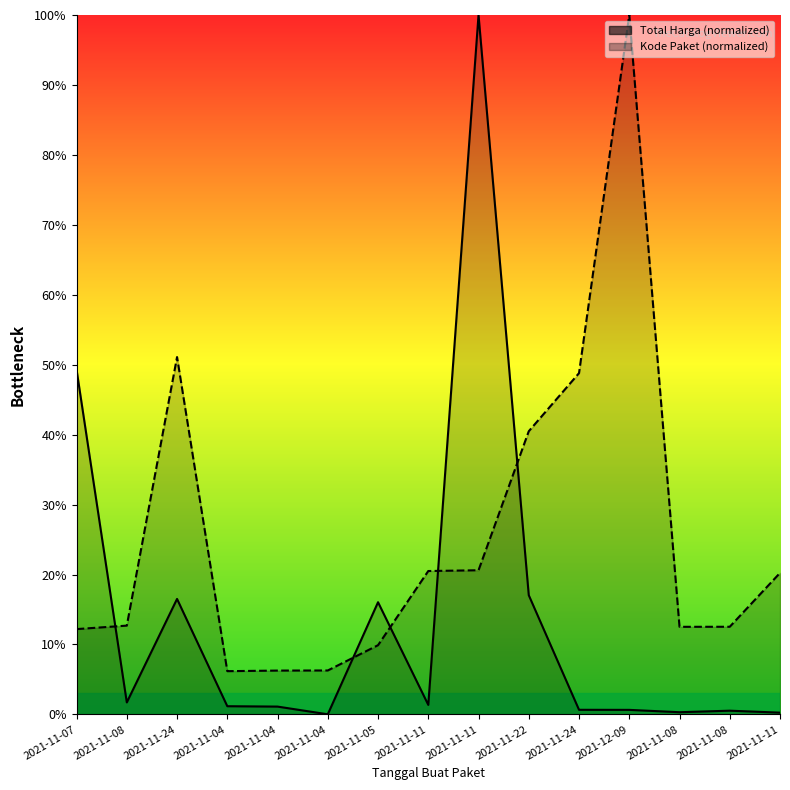

Rank the series by their maximum value, from highest to lowest.

Total Harga, Kode Paket